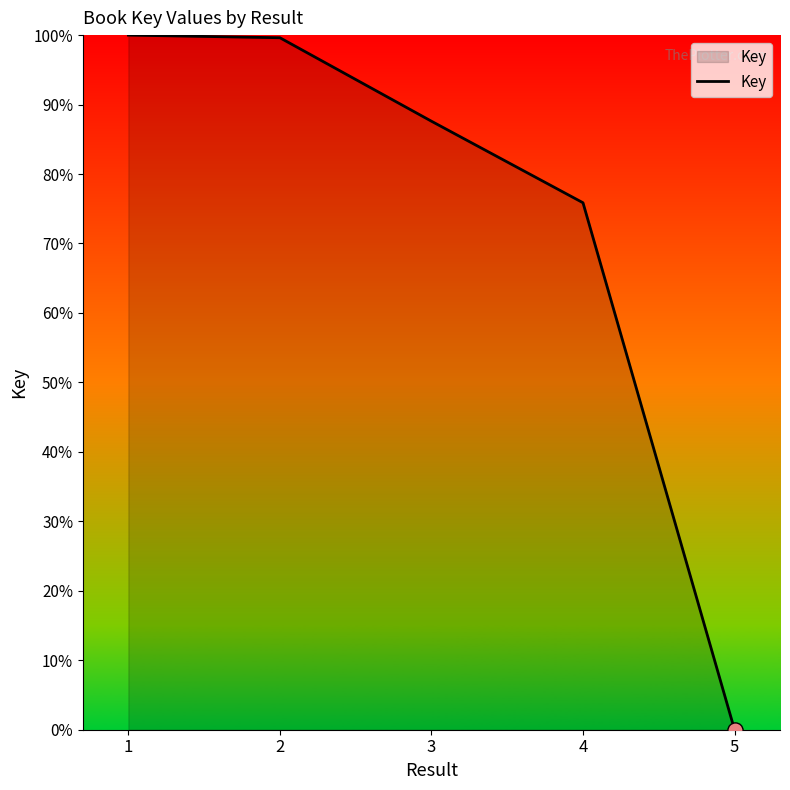

Approximately how many times larger is the value at 4 compared to 2?

0.8